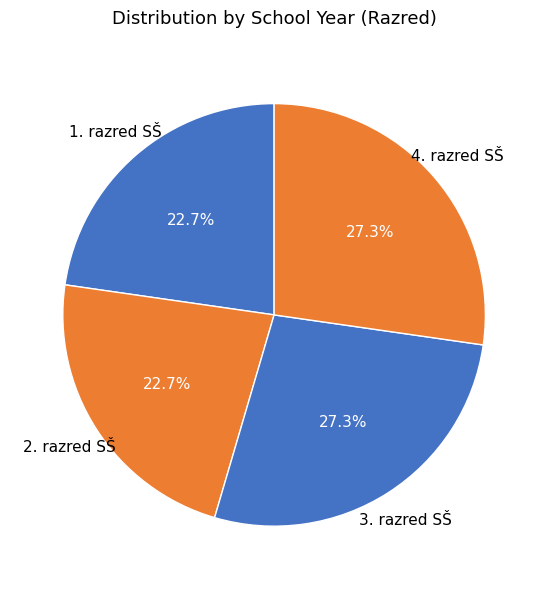

Count the number of slices in the pie.

4